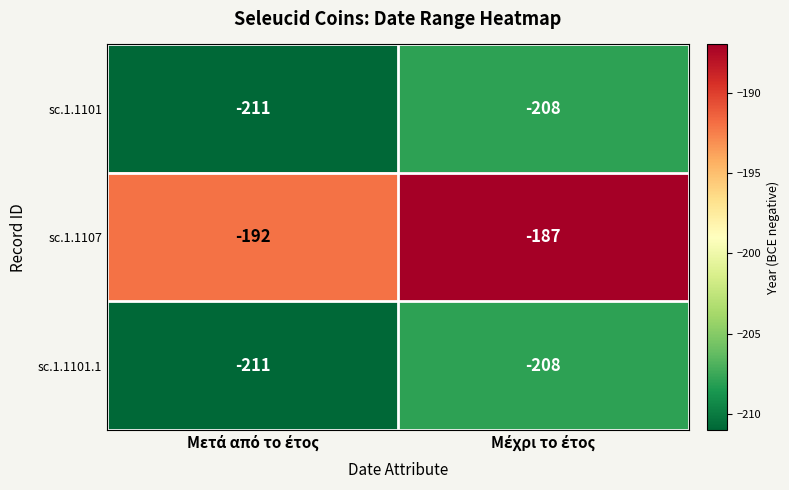

Which series has the widest spread of values?

sc.1.1107